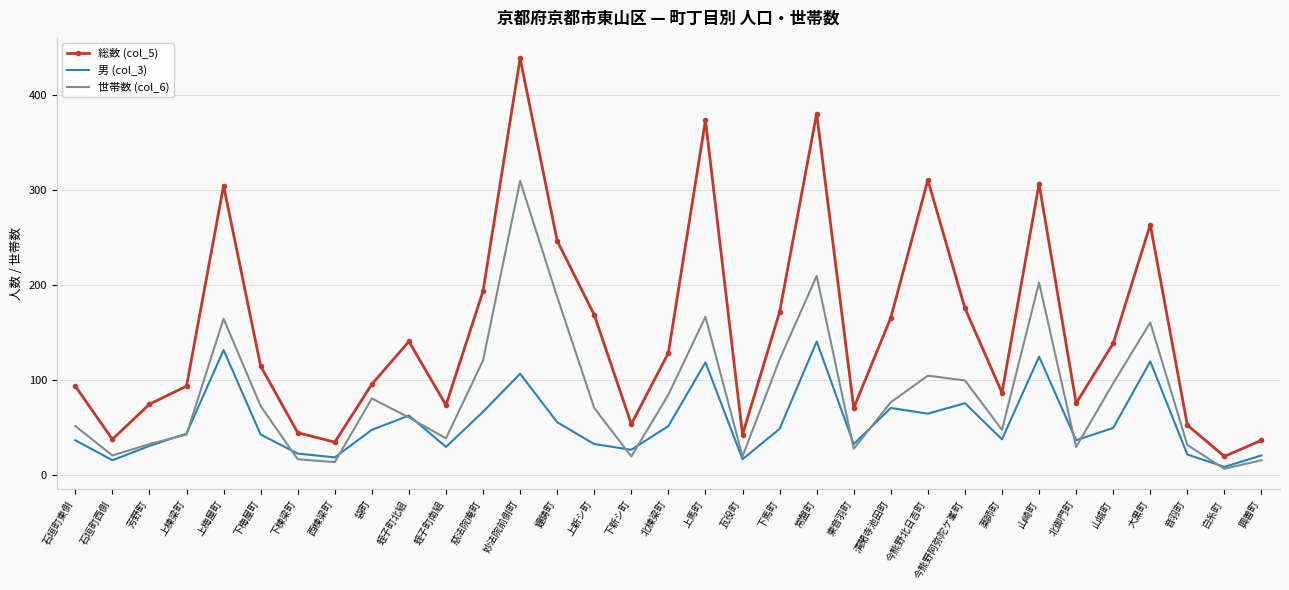

What position from the left is 山崎町?

27